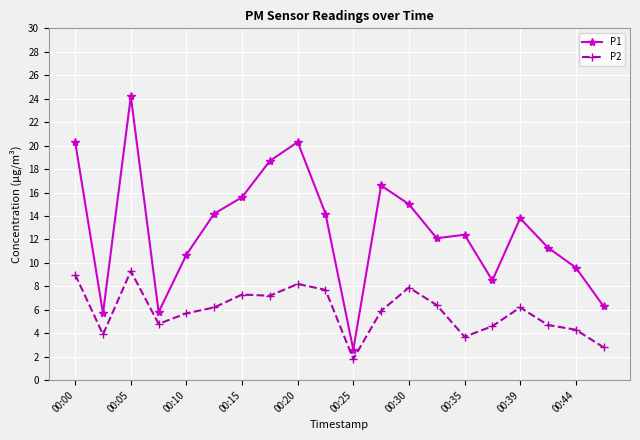

List the series in order of their peak value, lowest first.

P2, P1